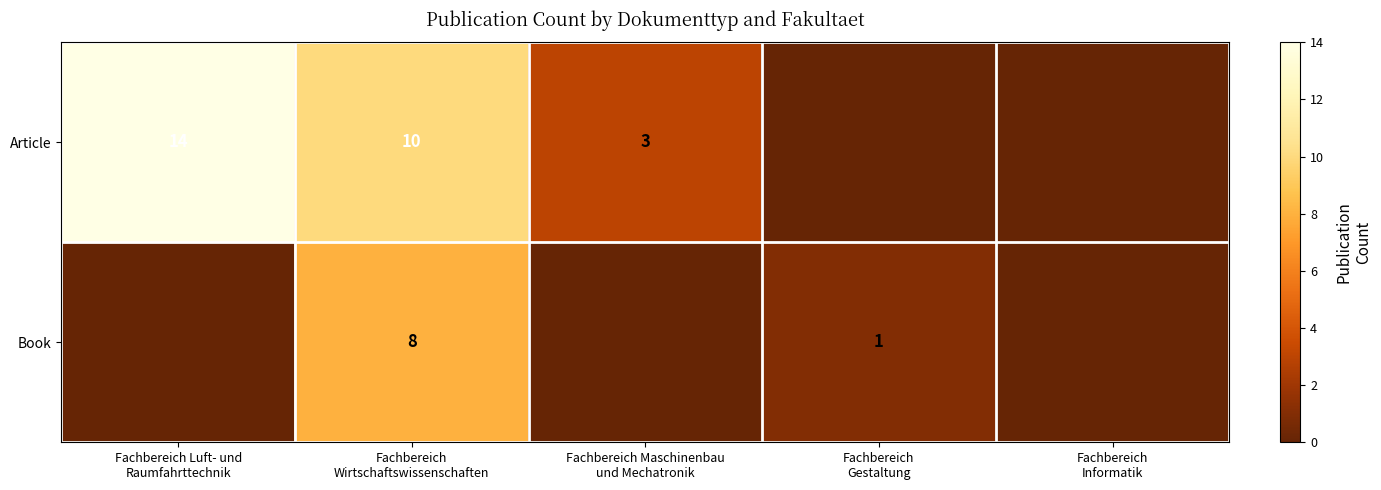

Between Fachbereich Maschinenbau
und Mechatronik and Fachbereich
Informatik, which is larger?

Fachbereich Maschinenbau
und Mechatronik